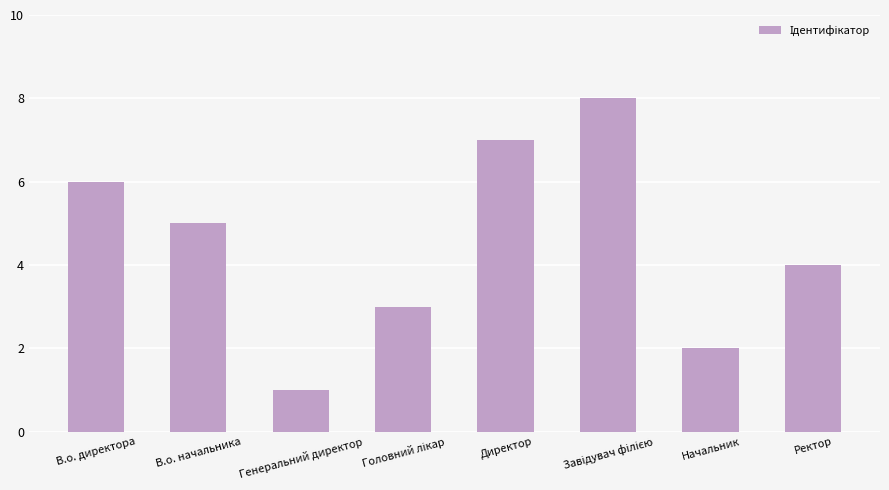

Reading left to right, extract all data points from this chart.

6	5	1	3	7	8	2	4